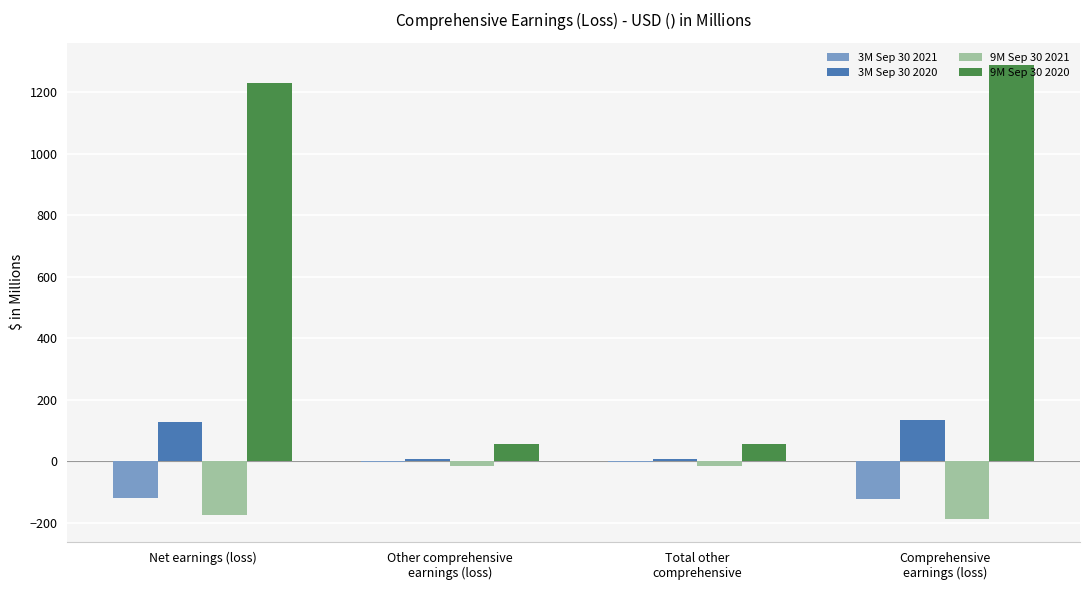

True or false: 3M Sep 30 2020 has a value of 228.4 at Net earnings (loss).

False